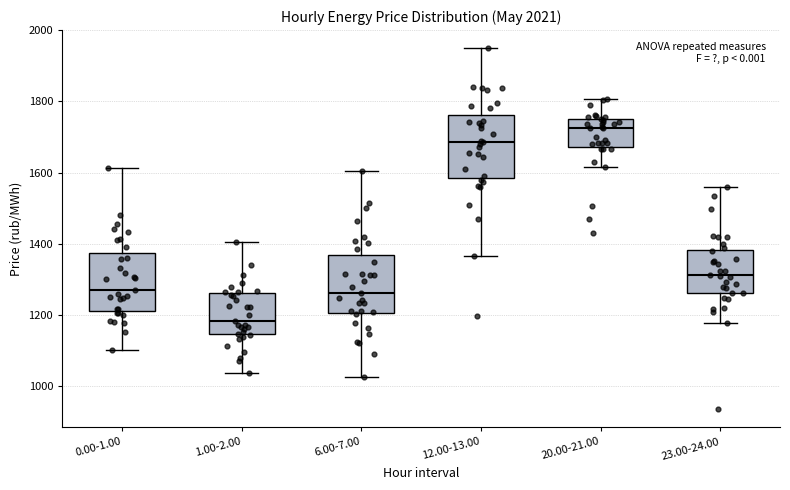

Reading left to right, read every box against the y-axis: the position of its median line, the range the box covers, and the ends of its whiskers. The values are not printed on the chart, so give them approximately, as read against the axis.

0.00-1.00: median 1280, box 1220 to 1380, whiskers 1100 to 1620
1.00-2.00: median 1180, box 1140 to 1260, whiskers 1040 to 1400
6.00-7.00: median 1260, box 1200 to 1360, whiskers 1020 to 1600
12.00-13.00: median 1680, box 1580 to 1760, whiskers 1360 to 1940
20.00-21.00: median 1720, box 1680 to 1760, whiskers 1620 to 1800
23.00-24.00: median 1320, box 1260 to 1380, whiskers 1180 to 1560